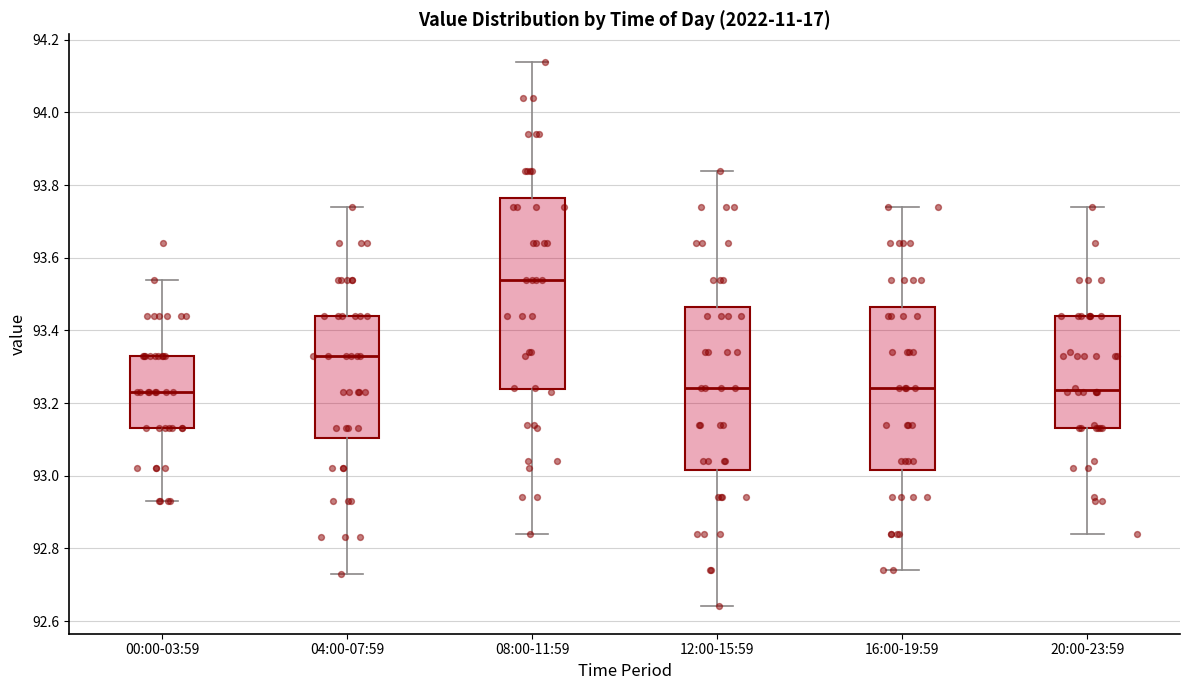

Where does the median line of the box for 00:00-03:59 sit on the y-axis? The values are not printed on the chart, so give them approximately, as read against the axis.

93.24